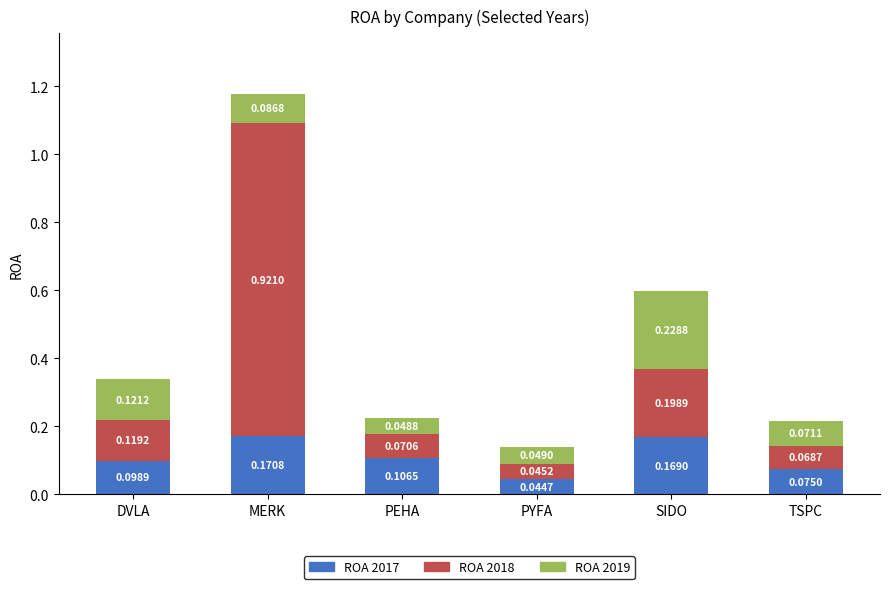

Does the chart contain stacked bars?

Yes